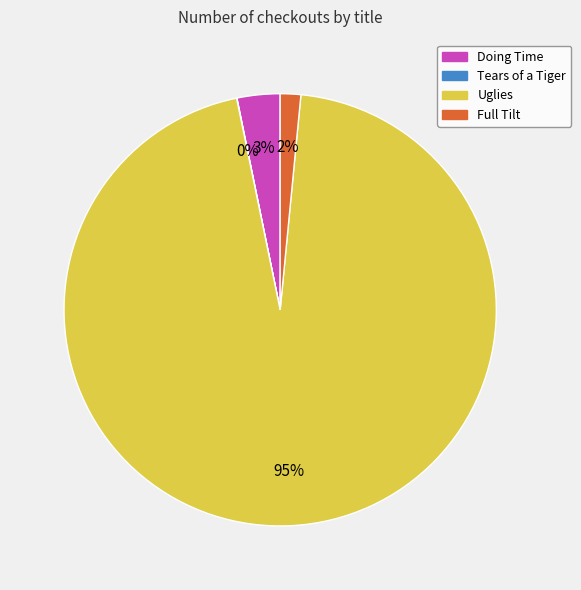

What is the largest slice in the pie chart?

Uglies